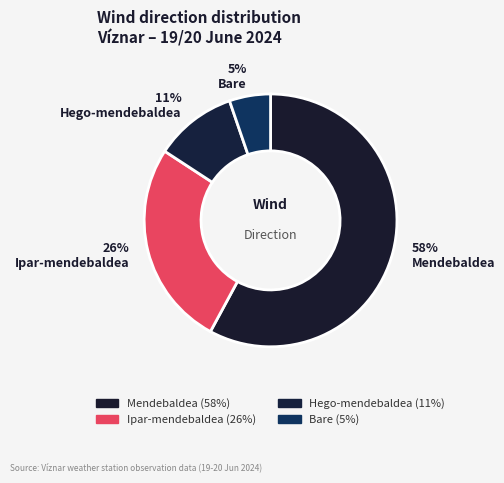

To the nearest percent, what is the difference between the Ipar-mendebaldea and Bare slice percentages?

21%